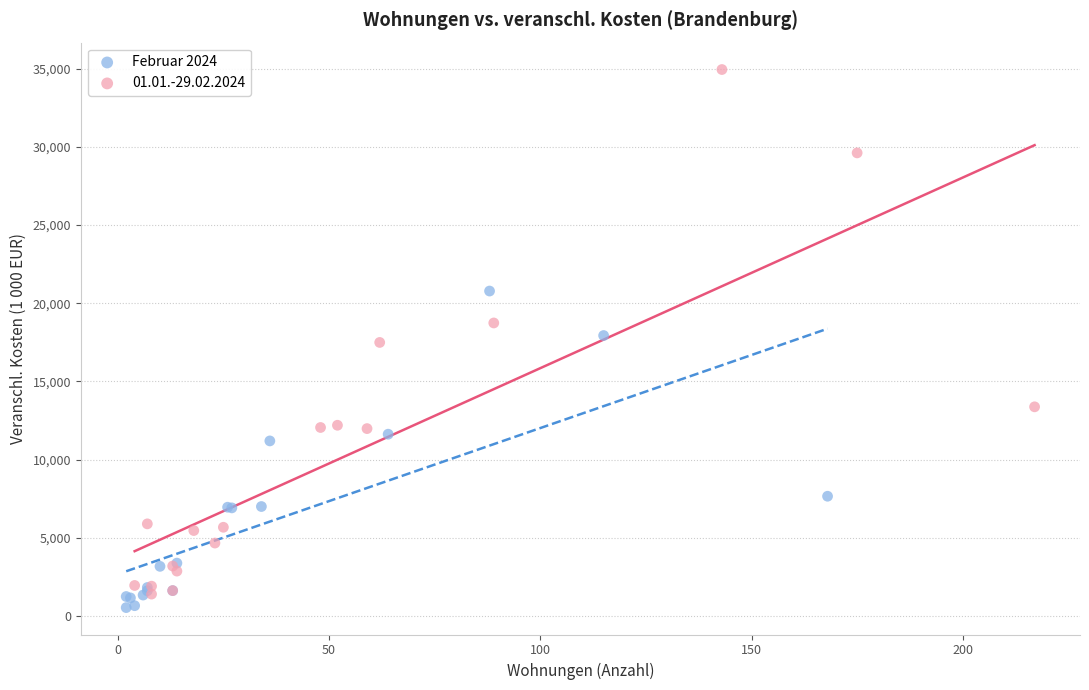

Which series has the widest spread of Y values?

01.01.-29.02.2024